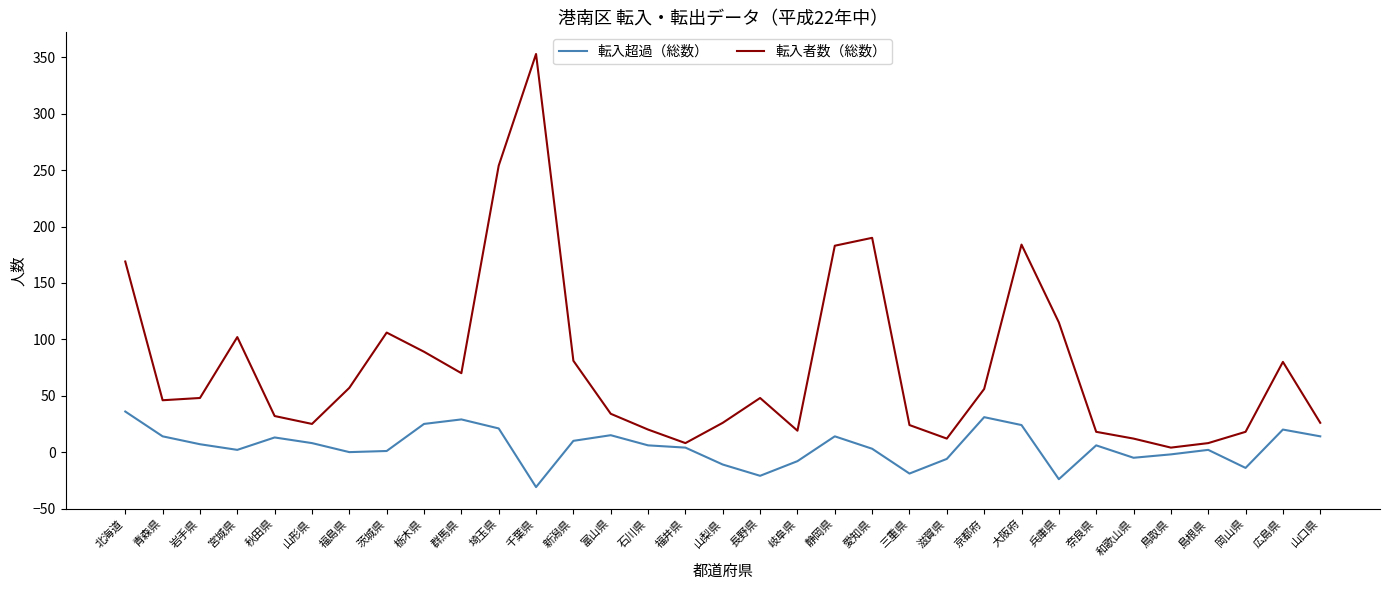

What is the difference between the maximum and minimum values in the 転入者数（総数） series?

349